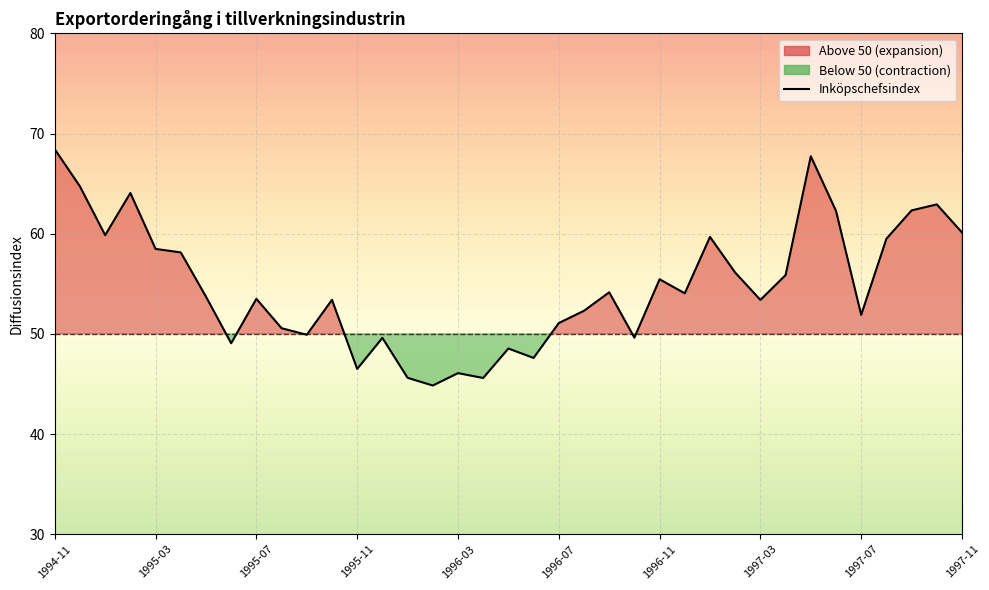

Which label corresponds to the smallest value in the chart?

15